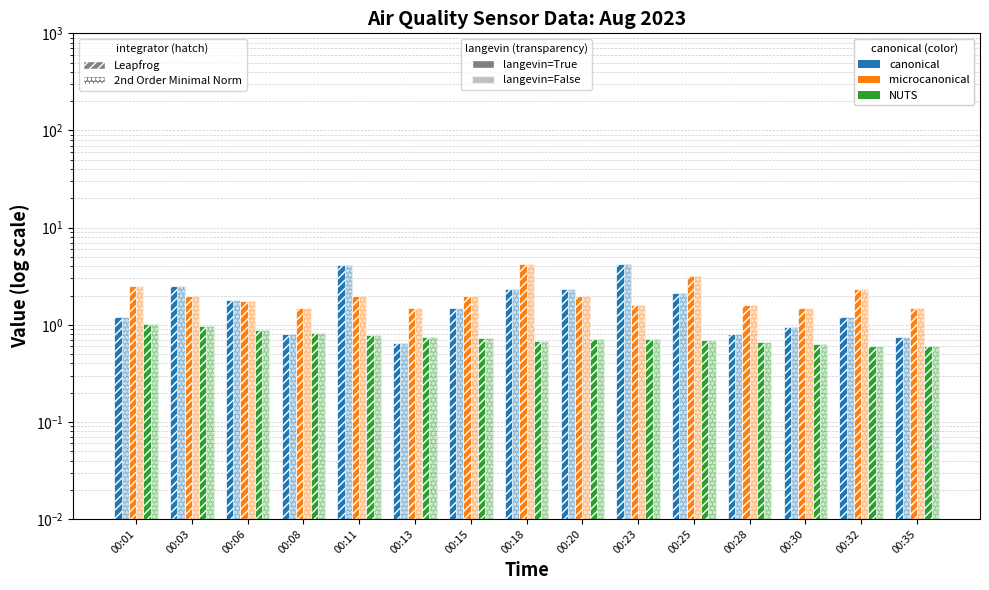

How many bars are there in each group?

3